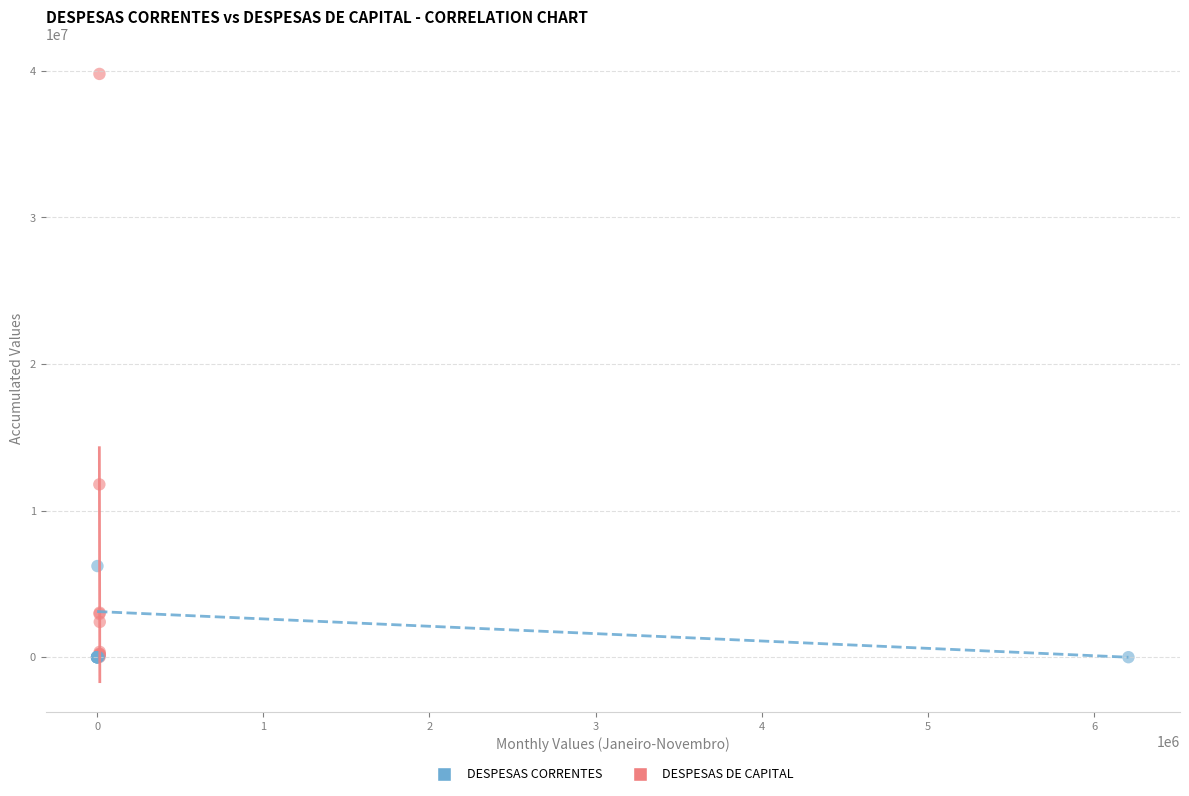

What are all the series names shown in the legend?

DESPESAS CORRENTES, DESPESAS DE CAPITAL